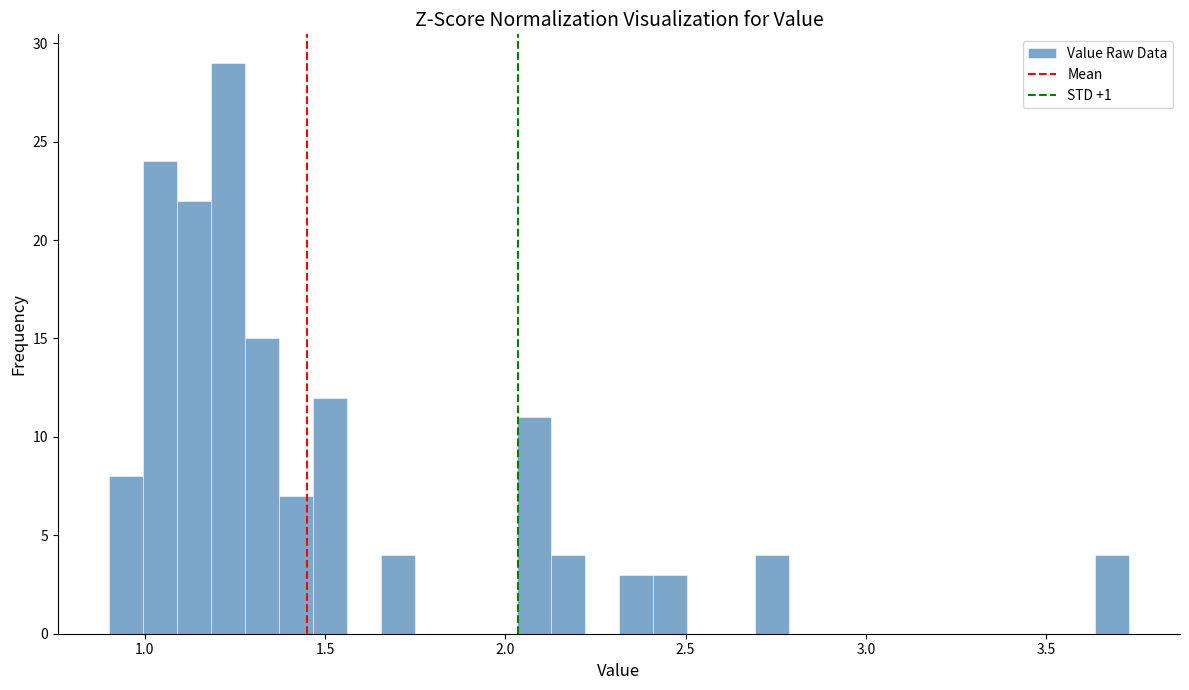

Around what value on the x-axis is the tallest bar? Give the approximate position of its centre, as read against the axis.

1.25